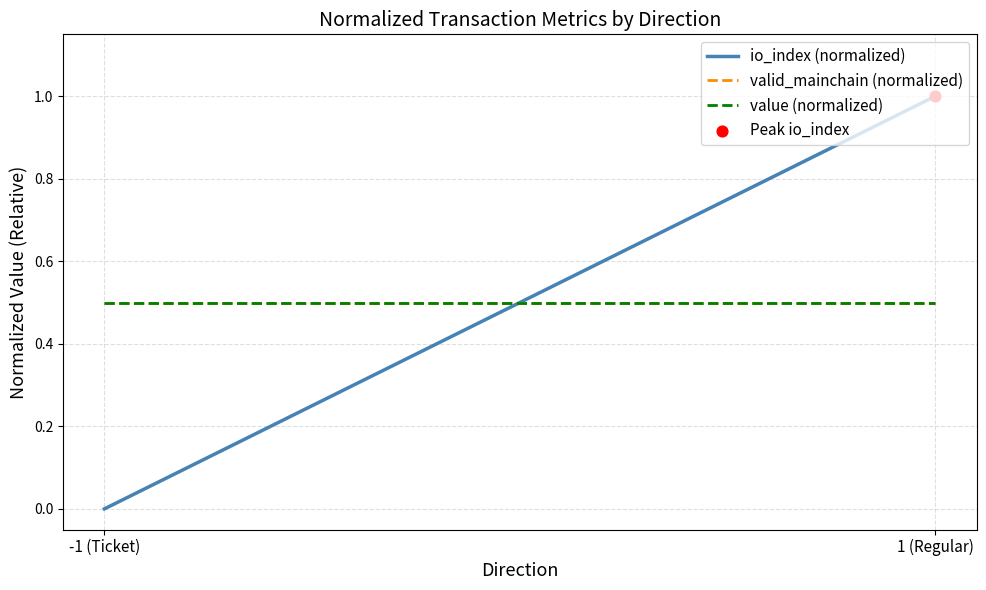

Which series reaches the minimum Y coordinate?

io_index (normalized)